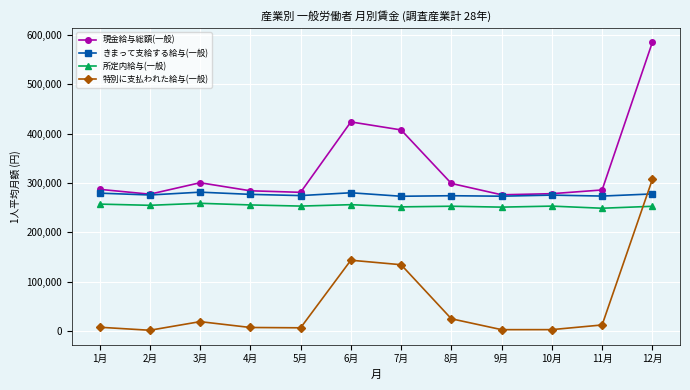

What is the difference between the second highest and second lowest values in the 特別に支払われた給与(一般) series?

140757